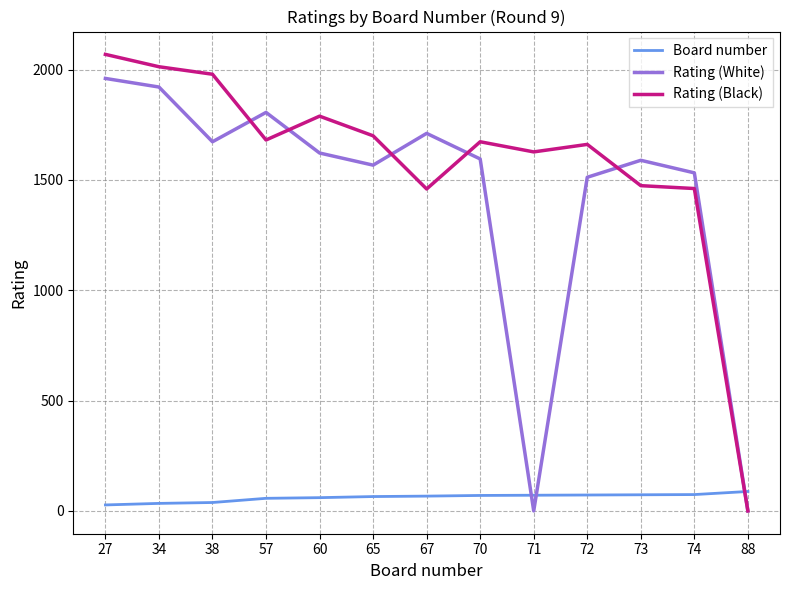

At which label does Rating (Black) first exceed 1673?

27